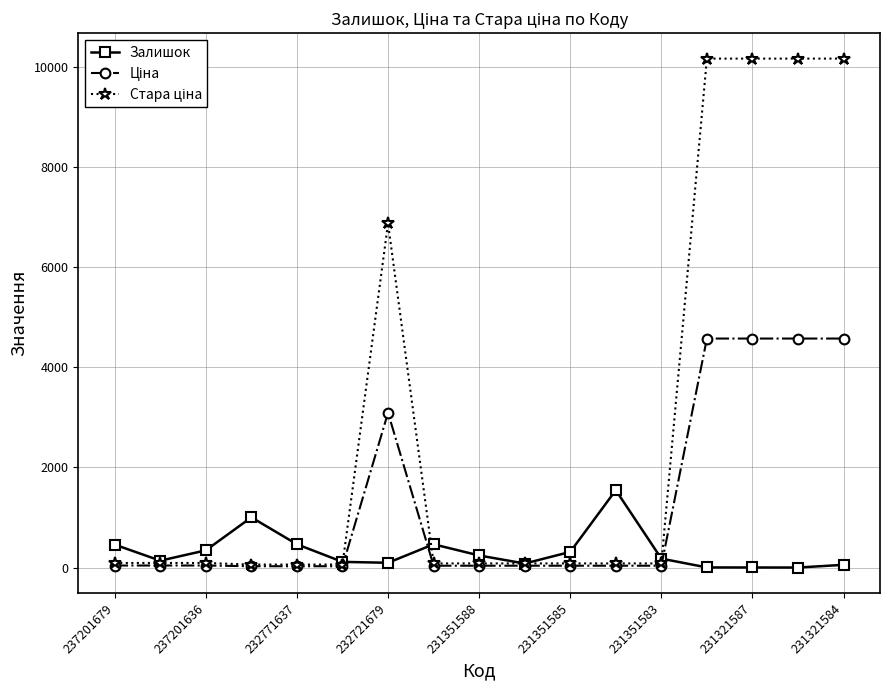

What is the maximum value shown in the chart?

10158.6